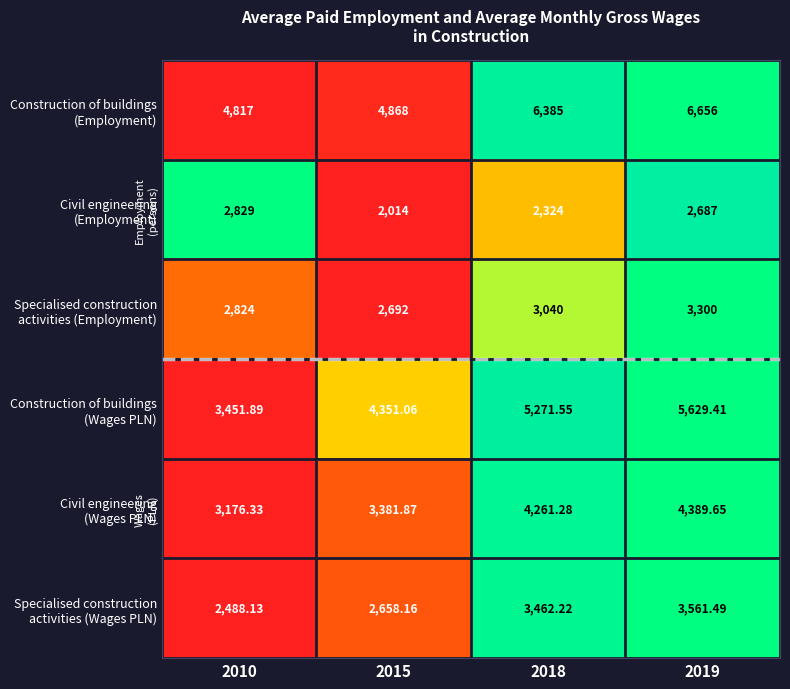

How many distinct data groups are displayed?

6